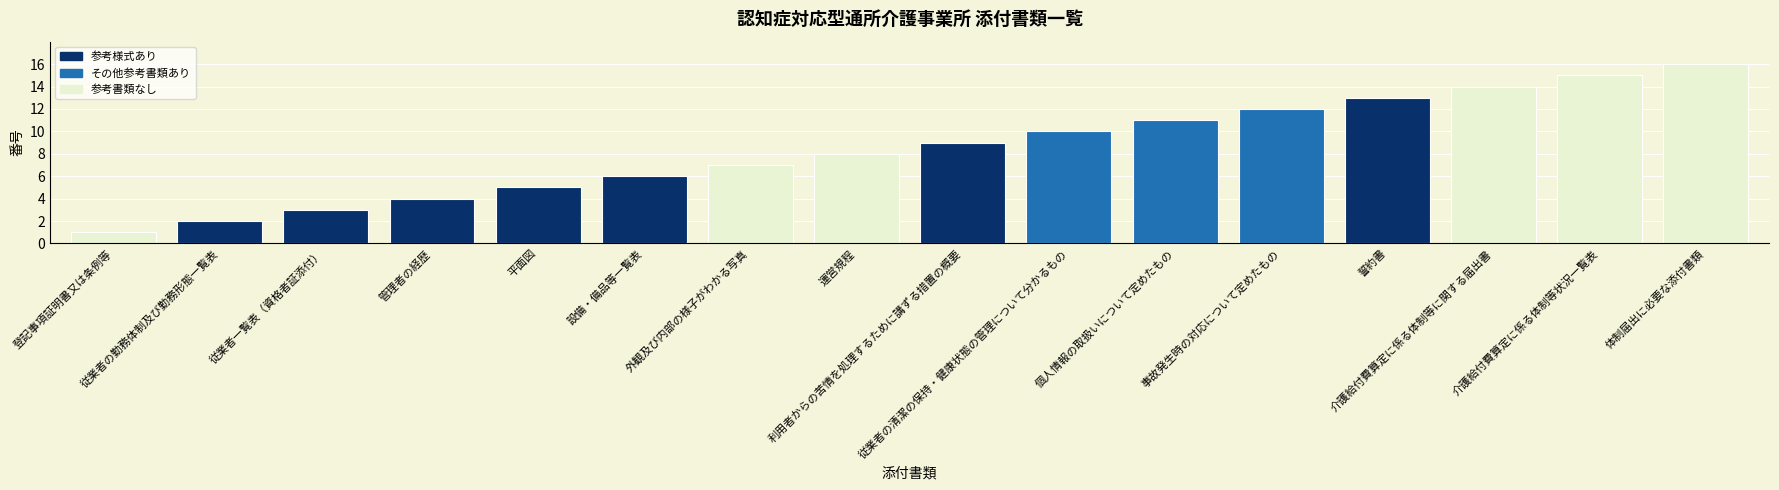

What is the difference between the maximum and minimum values?

15